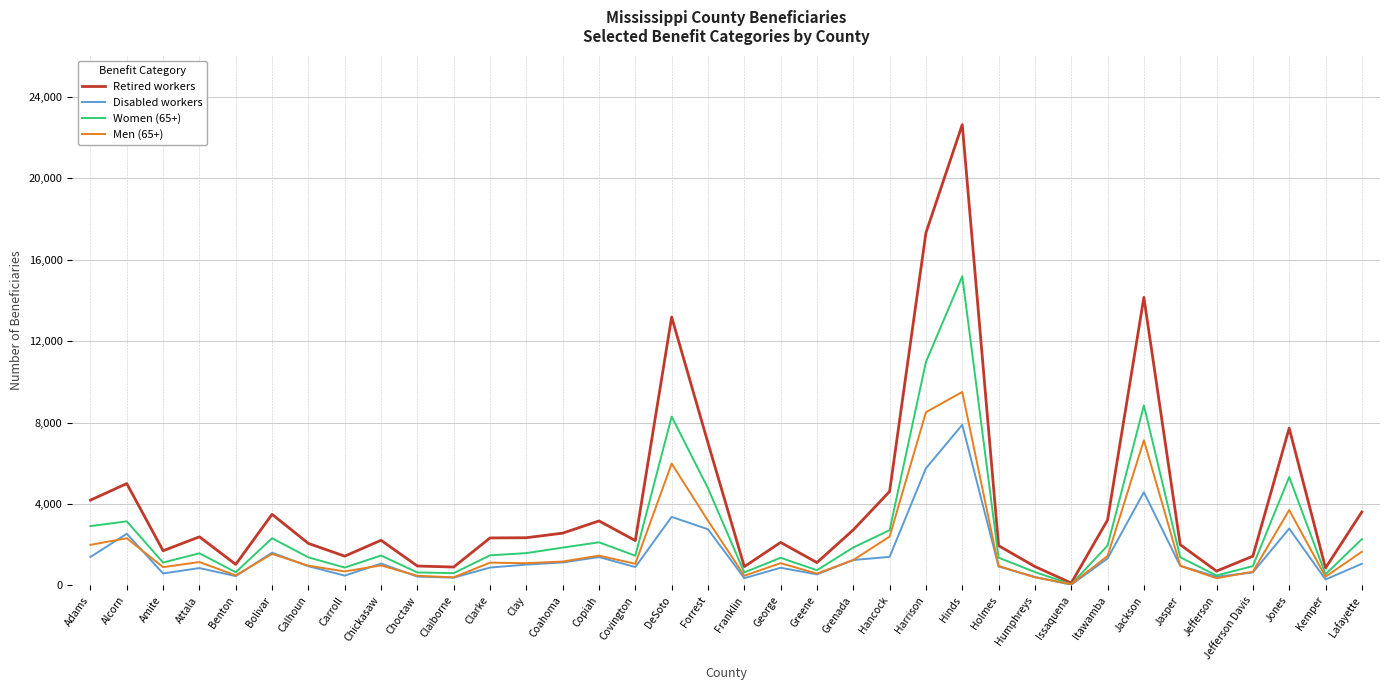

Which series changed the most between Adams and Harrison?

Retired workers